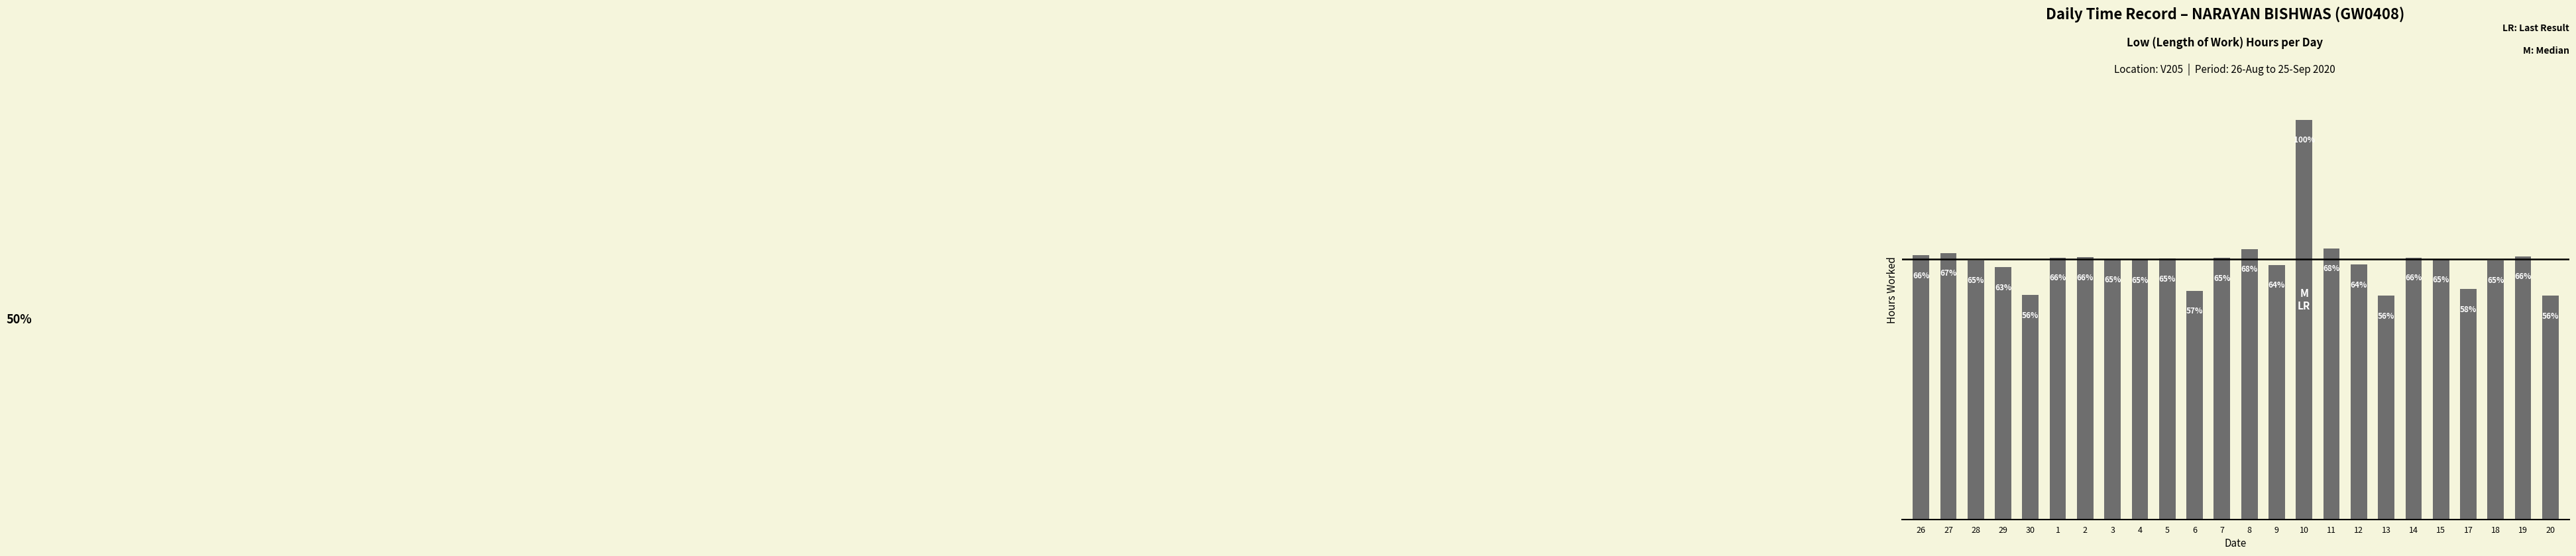

Rank the categories by value from lowest to highest.

20, 13, 30, 6, 17, 29, 9, 12, 28, 18, 4, 3, 15, 5, 7, 1, 14, 2, 19, 26, 27, 8, 11, 10